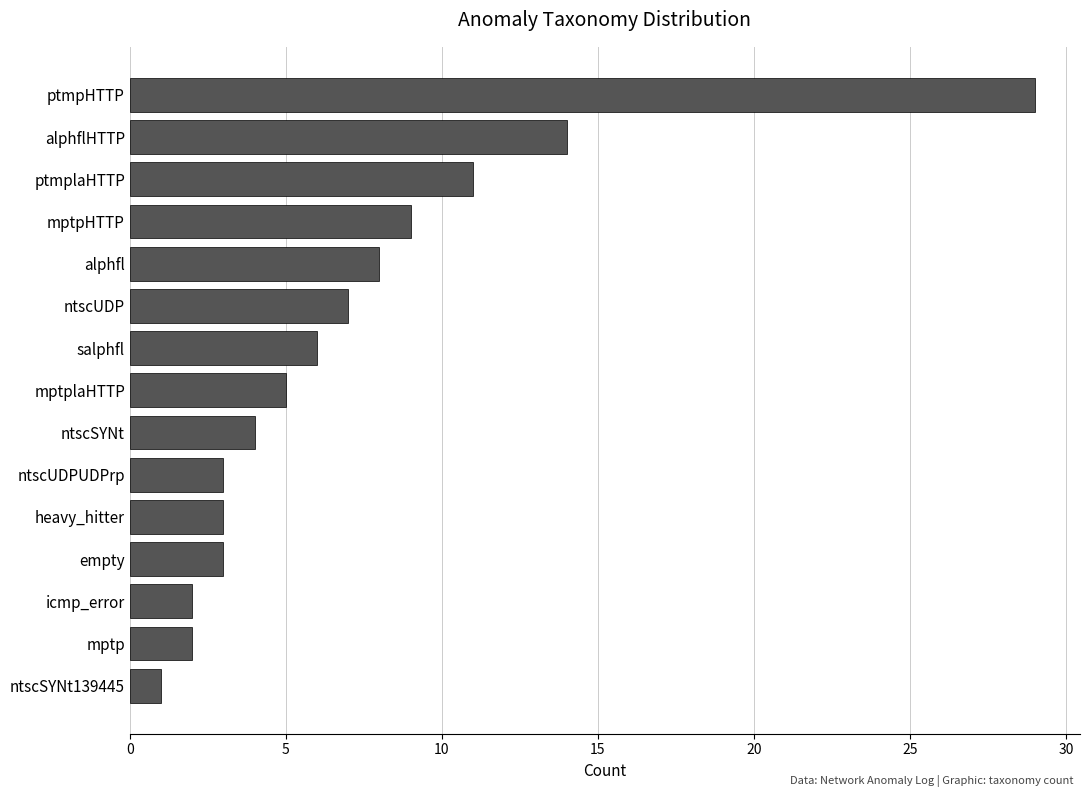

What is the average value?

7